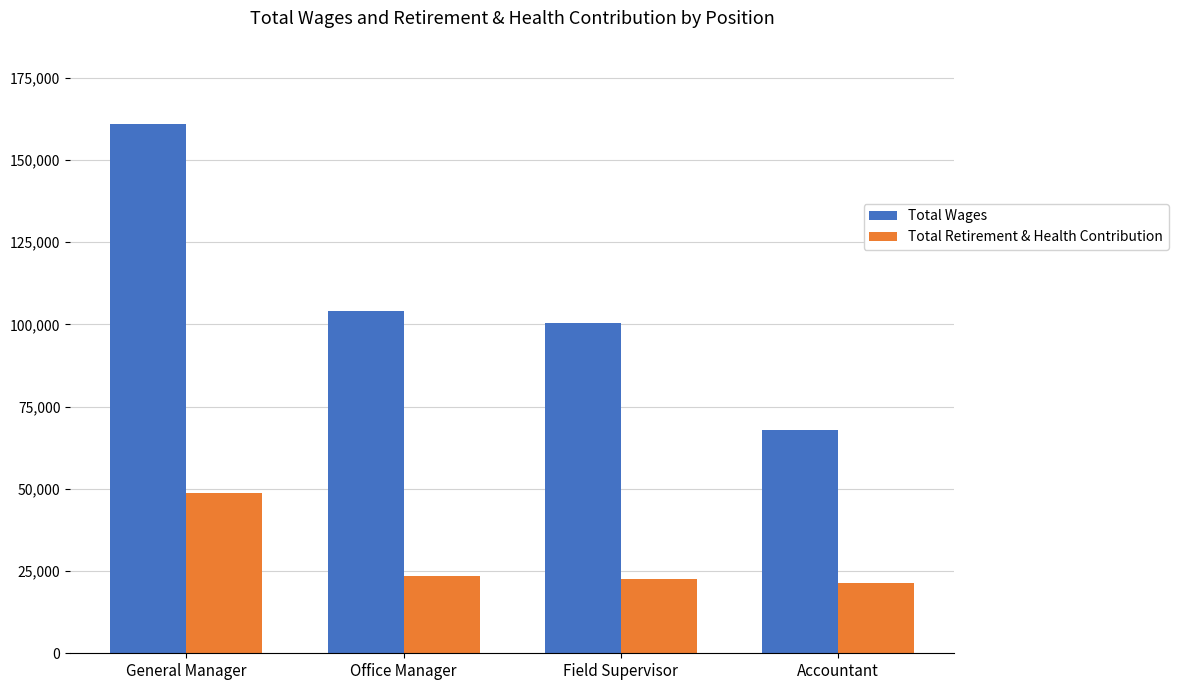

How many values in the Total Retirement & Health Contribution series are below 23639?

2